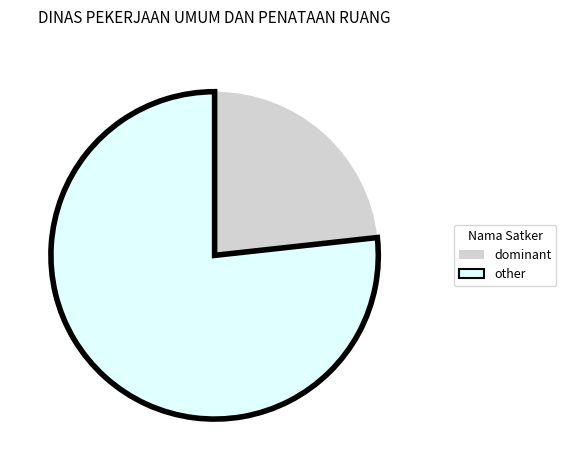

What is the largest slice in the pie chart?

other